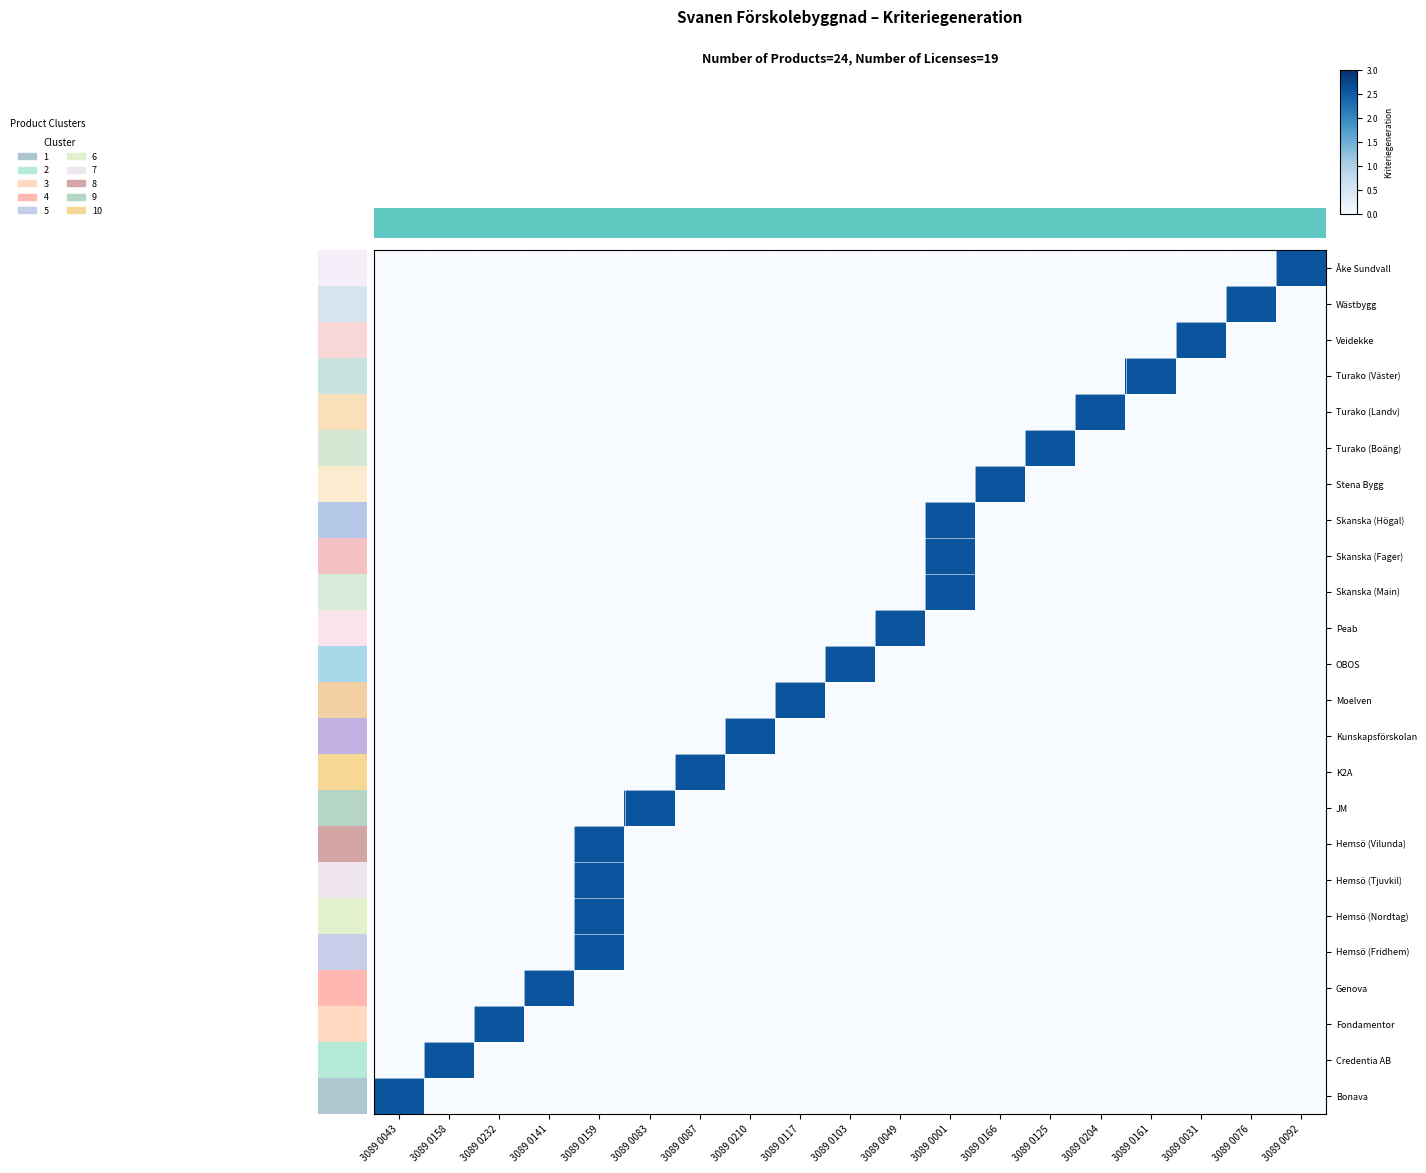

Reading left to right, transcribe all the data shown in this chart.

Åke Sundvall: 3089 0043=0	3089 0158=0	3089 0232=0	3089 0141=0	3089 0159=0	3089 0083=0	3089 0087=0	3089 0210=0	3089 0117=0	3089 0103=0	3089 0049=0	3089 0001=0	3089 0166=0	3089 0125=0	3089 0204=0	3089 0161=0	3089 0031=0	3089 0076=0	3089 0092=3
Wästbygg: 3089 0043=0	3089 0158=0	3089 0232=0	3089 0141=0	3089 0159=0	3089 0083=0	3089 0087=0	3089 0210=0	3089 0117=0	3089 0103=0	3089 0049=0	3089 0001=0	3089 0166=0	3089 0125=0	3089 0204=0	3089 0161=0	3089 0031=0	3089 0076=3	3089 0092=0
Veidekke: 3089 0043=0	3089 0158=0	3089 0232=0	3089 0141=0	3089 0159=0	3089 0083=0	3089 0087=0	3089 0210=0	3089 0117=0	3089 0103=0	3089 0049=0	3089 0001=0	3089 0166=0	3089 0125=0	3089 0204=0	3089 0161=0	3089 0031=3	3089 0076=0	3089 0092=0
Turako (Väster): 3089 0043=0	3089 0158=0	3089 0232=0	3089 0141=0	3089 0159=0	3089 0083=0	3089 0087=0	3089 0210=0	3089 0117=0	3089 0103=0	3089 0049=0	3089 0001=0	3089 0166=0	3089 0125=0	3089 0204=0	3089 0161=3	3089 0031=0	3089 0076=0	3089 0092=0
Turako (Landv): 3089 0043=0	3089 0158=0	3089 0232=0	3089 0141=0	3089 0159=0	3089 0083=0	3089 0087=0	3089 0210=0	3089 0117=0	3089 0103=0	3089 0049=0	3089 0001=0	3089 0166=0	3089 0125=0	3089 0204=3	3089 0161=0	3089 0031=0	3089 0076=0	3089 0092=0
Turako (Boäng): 3089 0043=0	3089 0158=0	3089 0232=0	3089 0141=0	3089 0159=0	3089 0083=0	3089 0087=0	3089 0210=0	3089 0117=0	3089 0103=0	3089 0049=0	3089 0001=0	3089 0166=0	3089 0125=3	3089 0204=0	3089 0161=0	3089 0031=0	3089 0076=0	3089 0092=0
Stena Bygg: 3089 0043=0	3089 0158=0	3089 0232=0	3089 0141=0	3089 0159=0	3089 0083=0	3089 0087=0	3089 0210=0	3089 0117=0	3089 0103=0	3089 0049=0	3089 0001=0	3089 0166=3	3089 0125=0	3089 0204=0	3089 0161=0	3089 0031=0	3089 0076=0	3089 0092=0
Skanska (Högal): 3089 0043=0	3089 0158=0	3089 0232=0	3089 0141=0	3089 0159=0	3089 0083=0	3089 0087=0	3089 0210=0	3089 0117=0	3089 0103=0	3089 0049=0	3089 0001=3	3089 0166=0	3089 0125=0	3089 0204=0	3089 0161=0	3089 0031=0	3089 0076=0	3089 0092=0
Skanska (Fager): 3089 0043=0	3089 0158=0	3089 0232=0	3089 0141=0	3089 0159=0	3089 0083=0	3089 0087=0	3089 0210=0	3089 0117=0	3089 0103=0	3089 0049=0	3089 0001=3	3089 0166=0	3089 0125=0	3089 0204=0	3089 0161=0	3089 0031=0	3089 0076=0	3089 0092=0
Skanska (Main): 3089 0043=0	3089 0158=0	3089 0232=0	3089 0141=0	3089 0159=0	3089 0083=0	3089 0087=0	3089 0210=0	3089 0117=0	3089 0103=0	3089 0049=0	3089 0001=3	3089 0166=0	3089 0125=0	3089 0204=0	3089 0161=0	3089 0031=0	3089 0076=0	3089 0092=0
Peab: 3089 0043=0	3089 0158=0	3089 0232=0	3089 0141=0	3089 0159=0	3089 0083=0	3089 0087=0	3089 0210=0	3089 0117=0	3089 0103=0	3089 0049=3	3089 0001=0	3089 0166=0	3089 0125=0	3089 0204=0	3089 0161=0	3089 0031=0	3089 0076=0	3089 0092=0
OBOS: 3089 0043=0	3089 0158=0	3089 0232=0	3089 0141=0	3089 0159=0	3089 0083=0	3089 0087=0	3089 0210=0	3089 0117=0	3089 0103=3	3089 0049=0	3089 0001=0	3089 0166=0	3089 0125=0	3089 0204=0	3089 0161=0	3089 0031=0	3089 0076=0	3089 0092=0
Moelven: 3089 0043=0	3089 0158=0	3089 0232=0	3089 0141=0	3089 0159=0	3089 0083=0	3089 0087=0	3089 0210=0	3089 0117=3	3089 0103=0	3089 0049=0	3089 0001=0	3089 0166=0	3089 0125=0	3089 0204=0	3089 0161=0	3089 0031=0	3089 0076=0	3089 0092=0
Kunskapsförskolan: 3089 0043=0	3089 0158=0	3089 0232=0	3089 0141=0	3089 0159=0	3089 0083=0	3089 0087=0	3089 0210=3	3089 0117=0	3089 0103=0	3089 0049=0	3089 0001=0	3089 0166=0	3089 0125=0	3089 0204=0	3089 0161=0	3089 0031=0	3089 0076=0	3089 0092=0
K2A: 3089 0043=0	3089 0158=0	3089 0232=0	3089 0141=0	3089 0159=0	3089 0083=0	3089 0087=3	3089 0210=0	3089 0117=0	3089 0103=0	3089 0049=0	3089 0001=0	3089 0166=0	3089 0125=0	3089 0204=0	3089 0161=0	3089 0031=0	3089 0076=0	3089 0092=0
JM: 3089 0043=0	3089 0158=0	3089 0232=0	3089 0141=0	3089 0159=0	3089 0083=3	3089 0087=0	3089 0210=0	3089 0117=0	3089 0103=0	3089 0049=0	3089 0001=0	3089 0166=0	3089 0125=0	3089 0204=0	3089 0161=0	3089 0031=0	3089 0076=0	3089 0092=0
Hemsö (Vilunda): 3089 0043=0	3089 0158=0	3089 0232=0	3089 0141=0	3089 0159=3	3089 0083=0	3089 0087=0	3089 0210=0	3089 0117=0	3089 0103=0	3089 0049=0	3089 0001=0	3089 0166=0	3089 0125=0	3089 0204=0	3089 0161=0	3089 0031=0	3089 0076=0	3089 0092=0
Hemsö (Tjuvkil): 3089 0043=0	3089 0158=0	3089 0232=0	3089 0141=0	3089 0159=3	3089 0083=0	3089 0087=0	3089 0210=0	3089 0117=0	3089 0103=0	3089 0049=0	3089 0001=0	3089 0166=0	3089 0125=0	3089 0204=0	3089 0161=0	3089 0031=0	3089 0076=0	3089 0092=0
Hemsö (Nordtag): 3089 0043=0	3089 0158=0	3089 0232=0	3089 0141=0	3089 0159=3	3089 0083=0	3089 0087=0	3089 0210=0	3089 0117=0	3089 0103=0	3089 0049=0	3089 0001=0	3089 0166=0	3089 0125=0	3089 0204=0	3089 0161=0	3089 0031=0	3089 0076=0	3089 0092=0
Hemsö (Fridhem): 3089 0043=0	3089 0158=0	3089 0232=0	3089 0141=0	3089 0159=3	3089 0083=0	3089 0087=0	3089 0210=0	3089 0117=0	3089 0103=0	3089 0049=0	3089 0001=0	3089 0166=0	3089 0125=0	3089 0204=0	3089 0161=0	3089 0031=0	3089 0076=0	3089 0092=0
Genova: 3089 0043=0	3089 0158=0	3089 0232=0	3089 0141=3	3089 0159=0	3089 0083=0	3089 0087=0	3089 0210=0	3089 0117=0	3089 0103=0	3089 0049=0	3089 0001=0	3089 0166=0	3089 0125=0	3089 0204=0	3089 0161=0	3089 0031=0	3089 0076=0	3089 0092=0
Fondamentor: 3089 0043=0	3089 0158=0	3089 0232=3	3089 0141=0	3089 0159=0	3089 0083=0	3089 0087=0	3089 0210=0	3089 0117=0	3089 0103=0	3089 0049=0	3089 0001=0	3089 0166=0	3089 0125=0	3089 0204=0	3089 0161=0	3089 0031=0	3089 0076=0	3089 0092=0
Credentia AB: 3089 0043=0	3089 0158=3	3089 0232=0	3089 0141=0	3089 0159=0	3089 0083=0	3089 0087=0	3089 0210=0	3089 0117=0	3089 0103=0	3089 0049=0	3089 0001=0	3089 0166=0	3089 0125=0	3089 0204=0	3089 0161=0	3089 0031=0	3089 0076=0	3089 0092=0
Bonava: 3089 0043=3	3089 0158=0	3089 0232=0	3089 0141=0	3089 0159=0	3089 0083=0	3089 0087=0	3089 0210=0	3089 0117=0	3089 0103=0	3089 0049=0	3089 0001=0	3089 0166=0	3089 0125=0	3089 0204=0	3089 0161=0	3089 0031=0	3089 0076=0	3089 0092=0